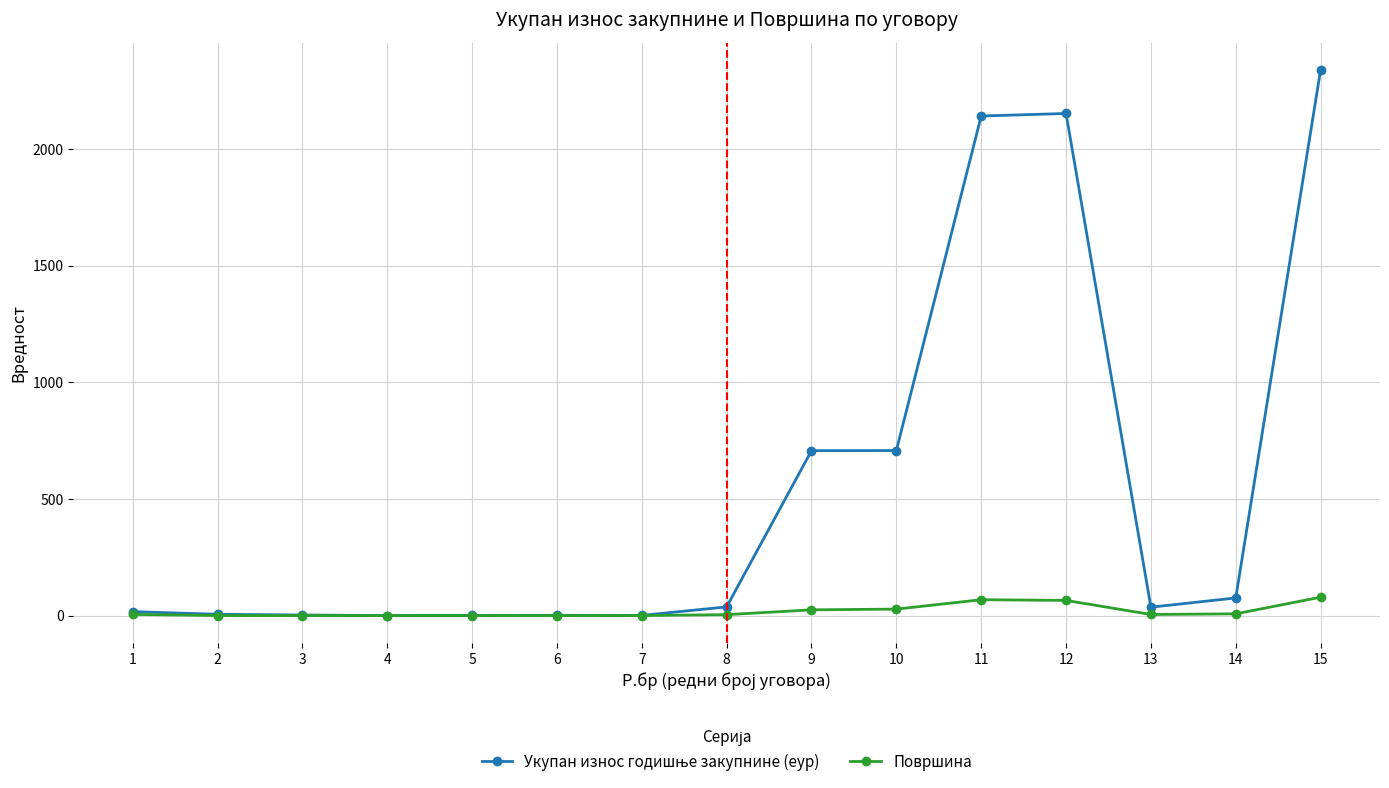

At which category is the sum across all series the highest?

15